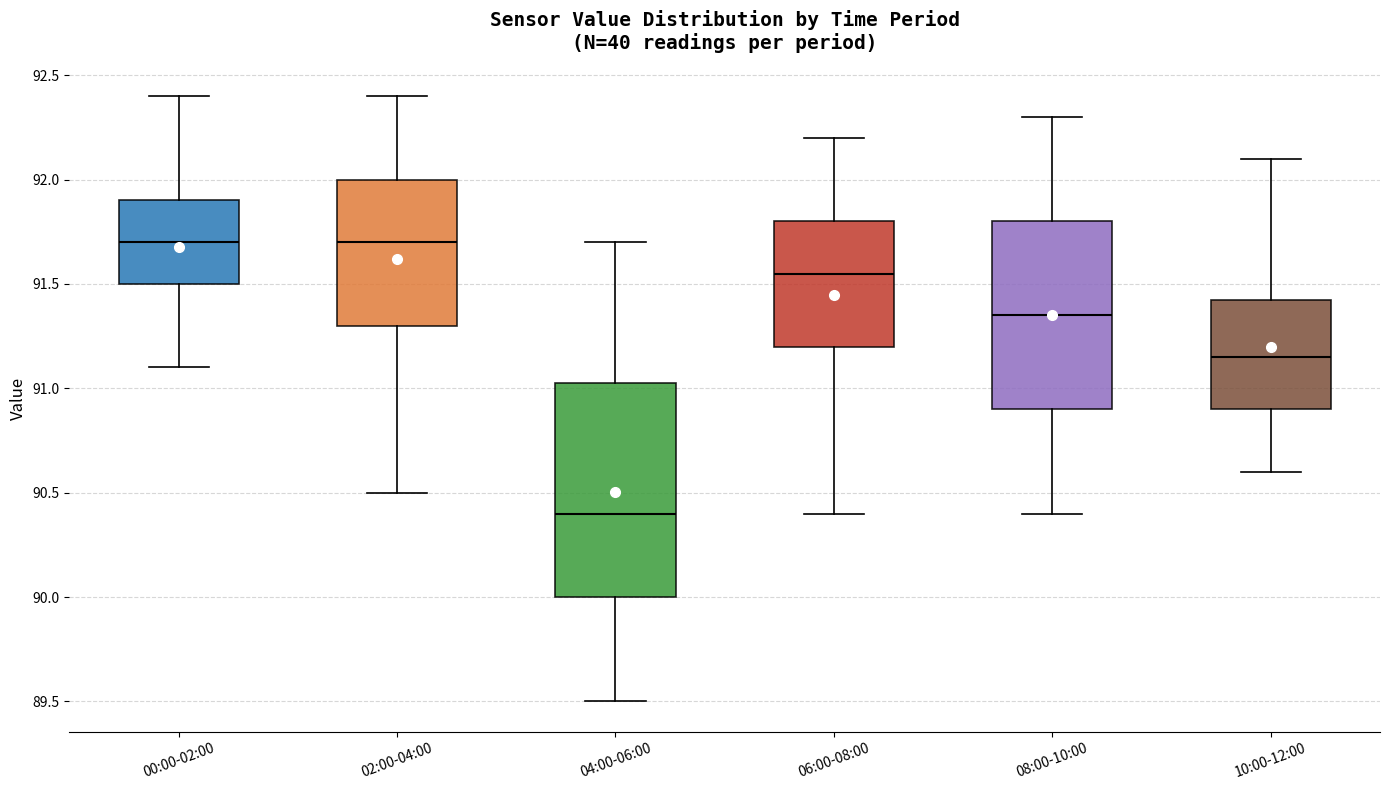

Reading left to right, transcribe this box plot: for each box, give where its median line is, the range the box spans, and where its two whiskers end, as read against the y-axis. The values are not printed on the chart, so give them approximately, as read against the axis.

00:00-02:00: median 91.70, box 91.50 to 91.90, whiskers 91.10 to 92.40
02:00-04:00: median 91.70, box 91.30 to 92.00, whiskers 90.50 to 92.40
04:00-06:00: median 90.40, box 90.00 to 91.05, whiskers 89.50 to 91.70
06:00-08:00: median 91.55, box 91.20 to 91.80, whiskers 90.40 to 92.20
08:00-10:00: median 91.35, box 90.90 to 91.80, whiskers 90.40 to 92.30
10:00-12:00: median 91.15, box 90.90 to 91.45, whiskers 90.60 to 92.10